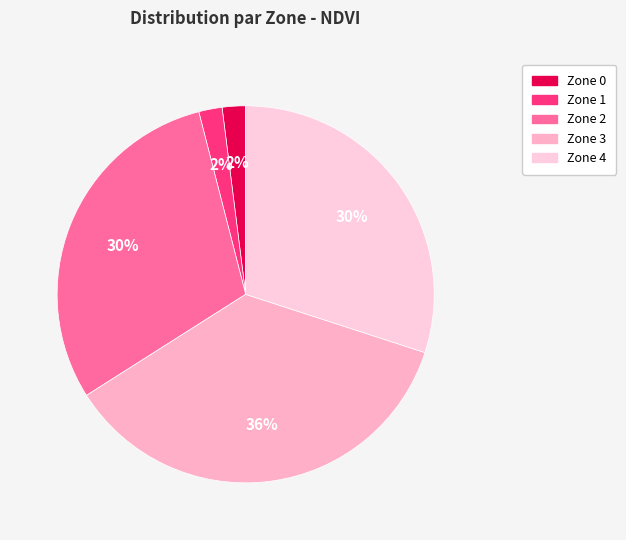

How many slices are in this pie chart?

5